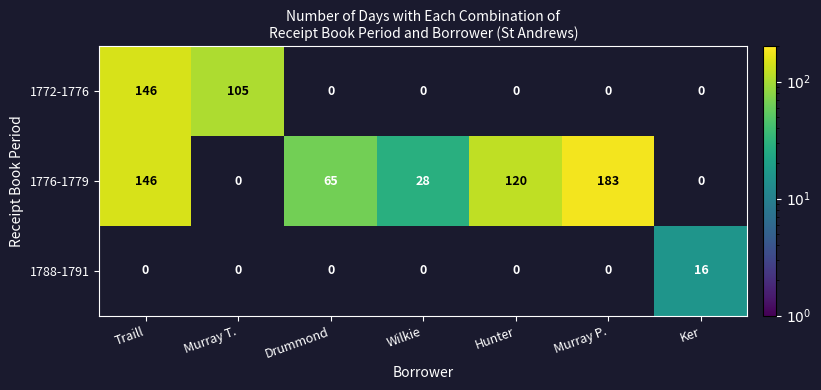

List the series in order of their peak value, lowest first.

1788-1791, 1772-1776, 1776-1779